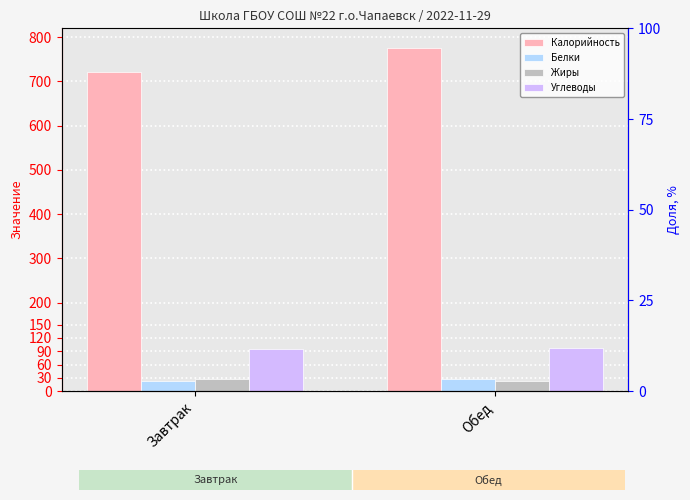

The Калорийность series shows 386 at Обед. True or false?

False